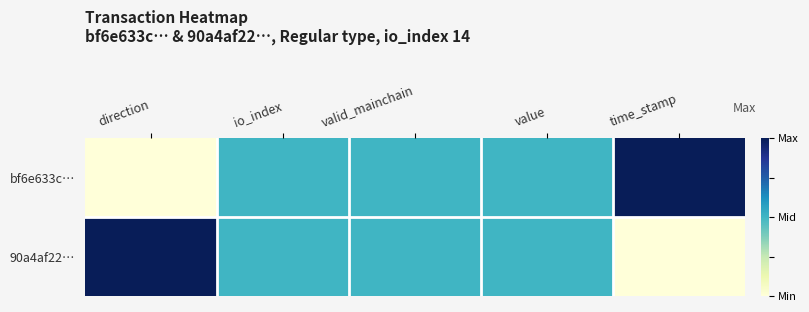

List the series in order of their peak value, lowest first.

bf6e633c…, 90a4af22…